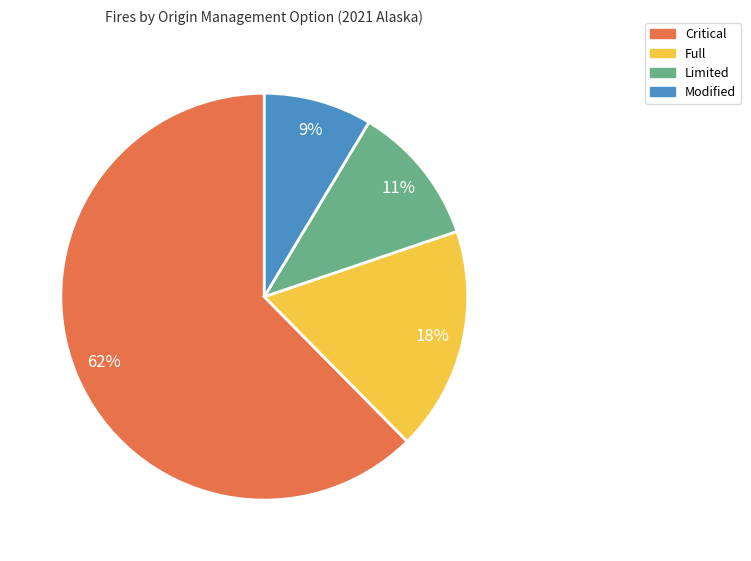

Do Critical and Full together represent more than half of the pie?

Yes